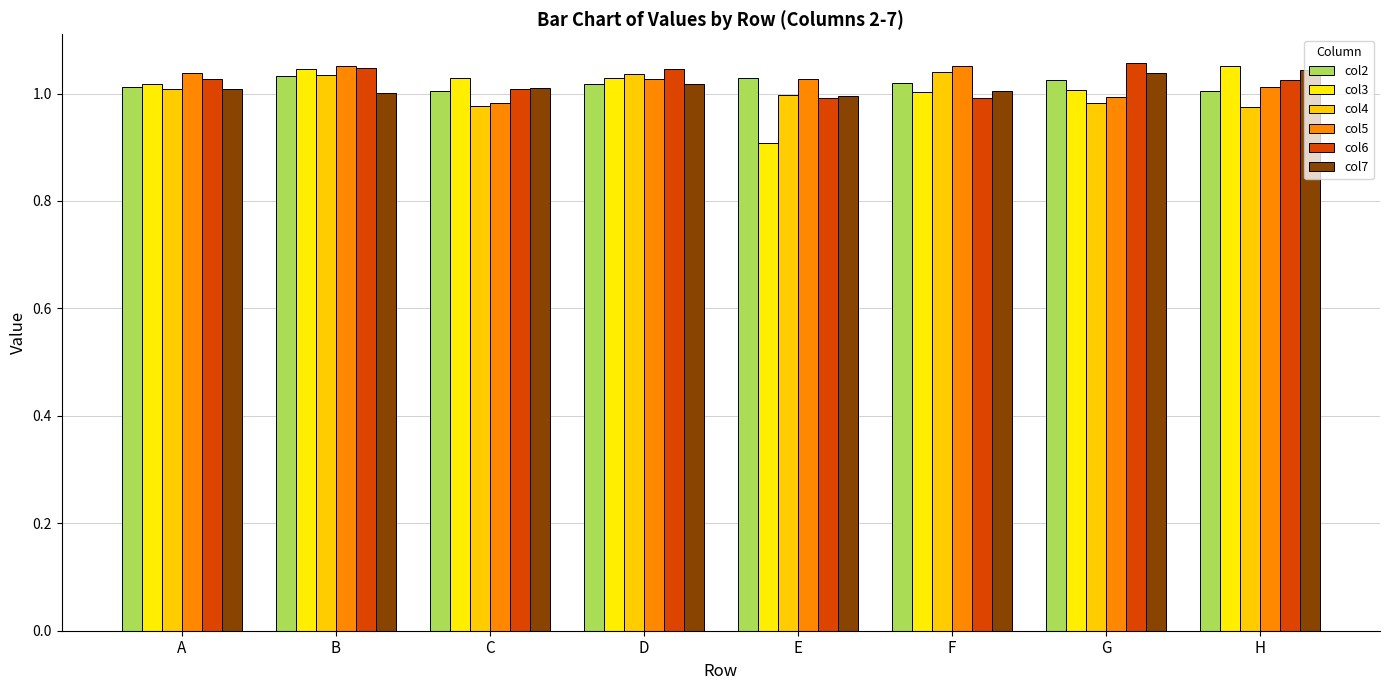

At how many categories does at least one series exceed 0?

8